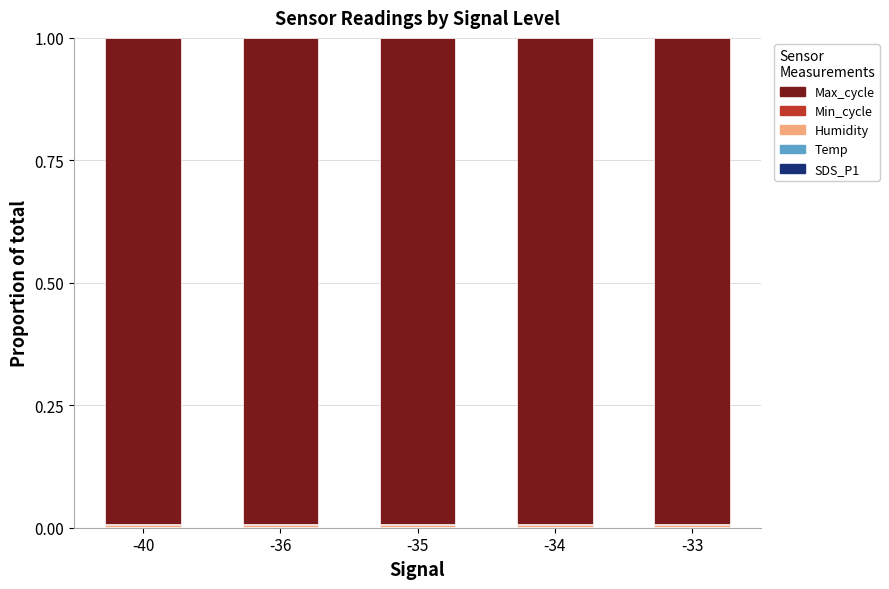

Are the bars grouped side by side (vs. stacked)?

No